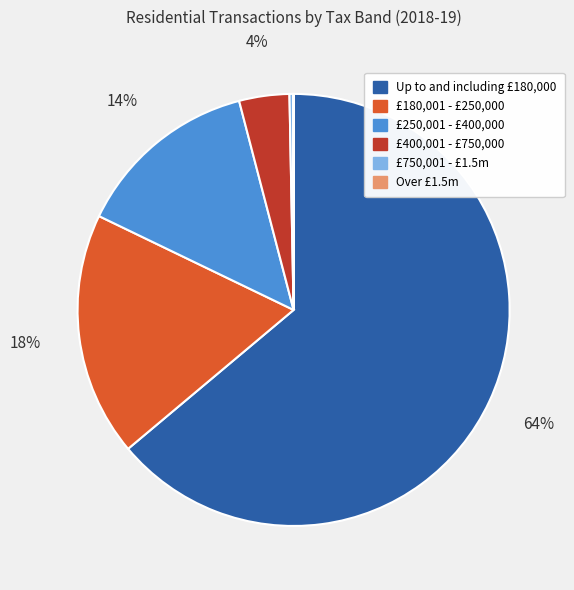

Which has a higher value, £750,001 - £1.5m or Up to and including £180,000?

Up to and including £180,000